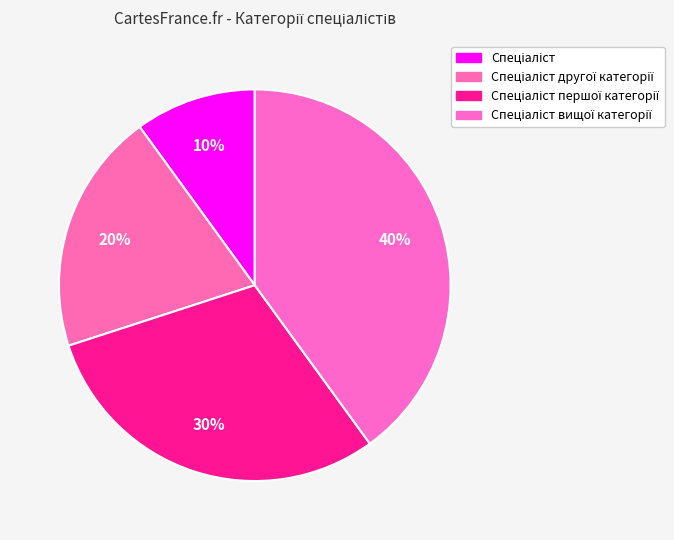

Rank the categories by value from lowest to highest.

Спеціаліст, Спеціаліст другої категорії, Спеціаліст першої категорії, Спеціаліст вищої категорії